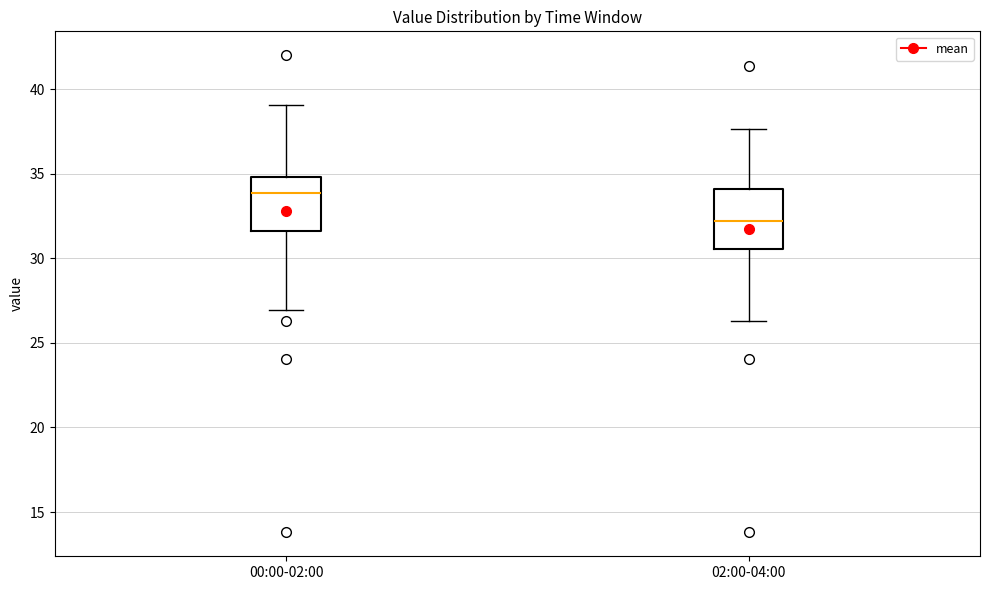

Where is the lower edge of the box for 00:00-02:00 on the y-axis? The values are not printed on the chart, so give them approximately, as read against the axis.

31.5